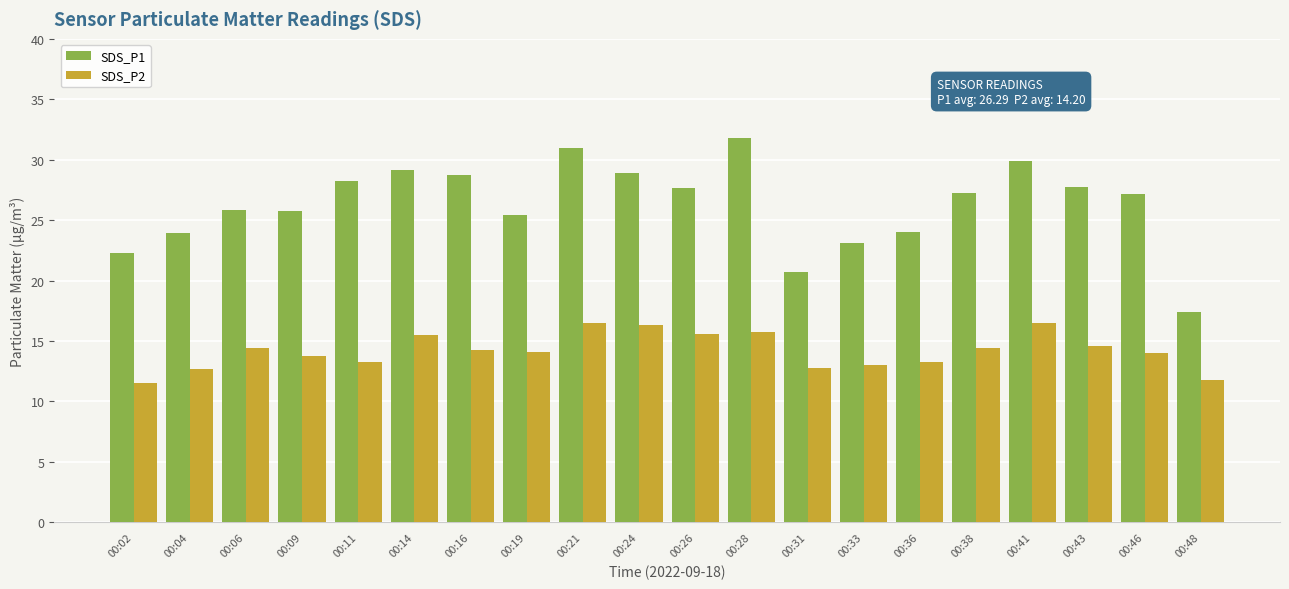

Which series has the largest range (max minus min)?

SDS_P1